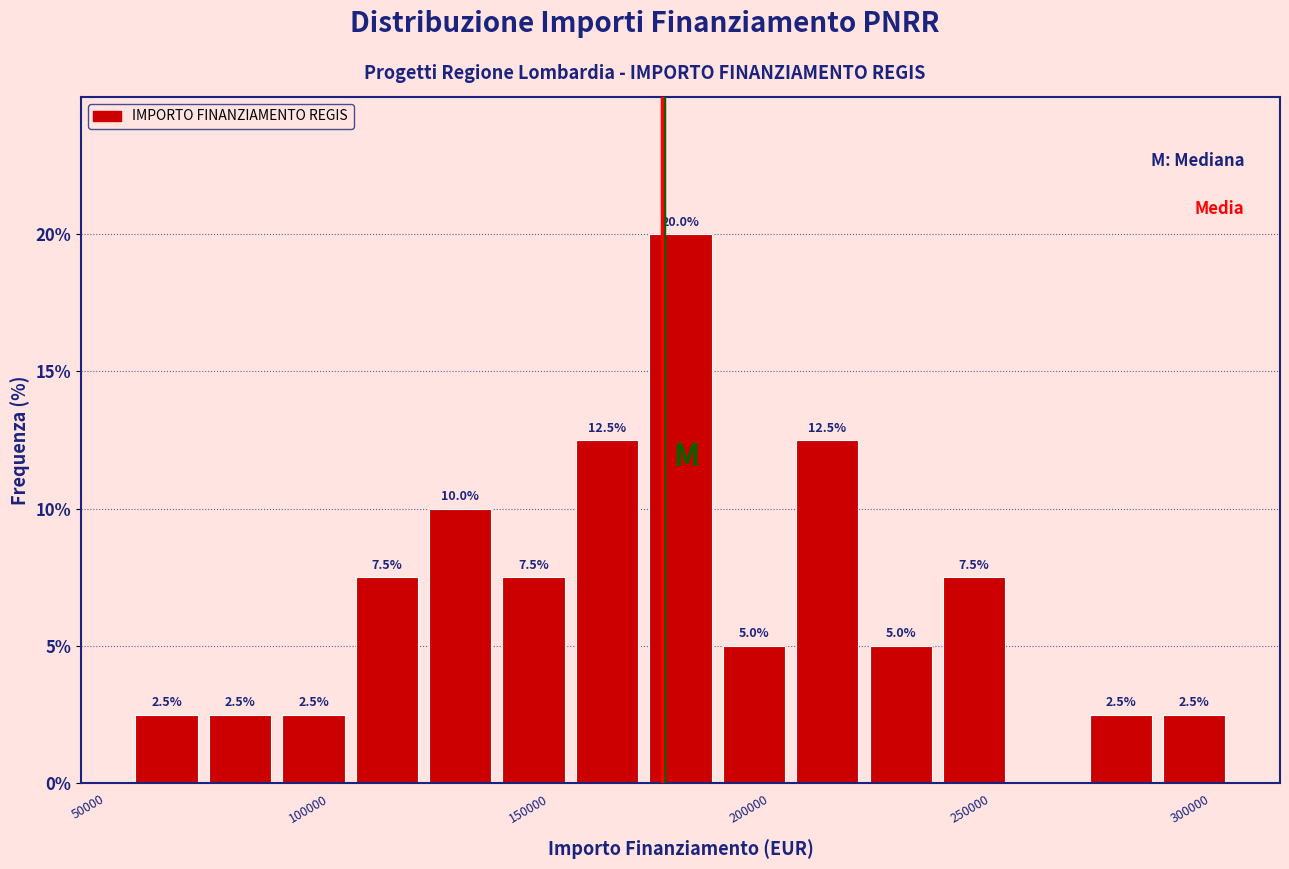

Read against the x-axis, roughly where is the centre of the tallest bar?

185000